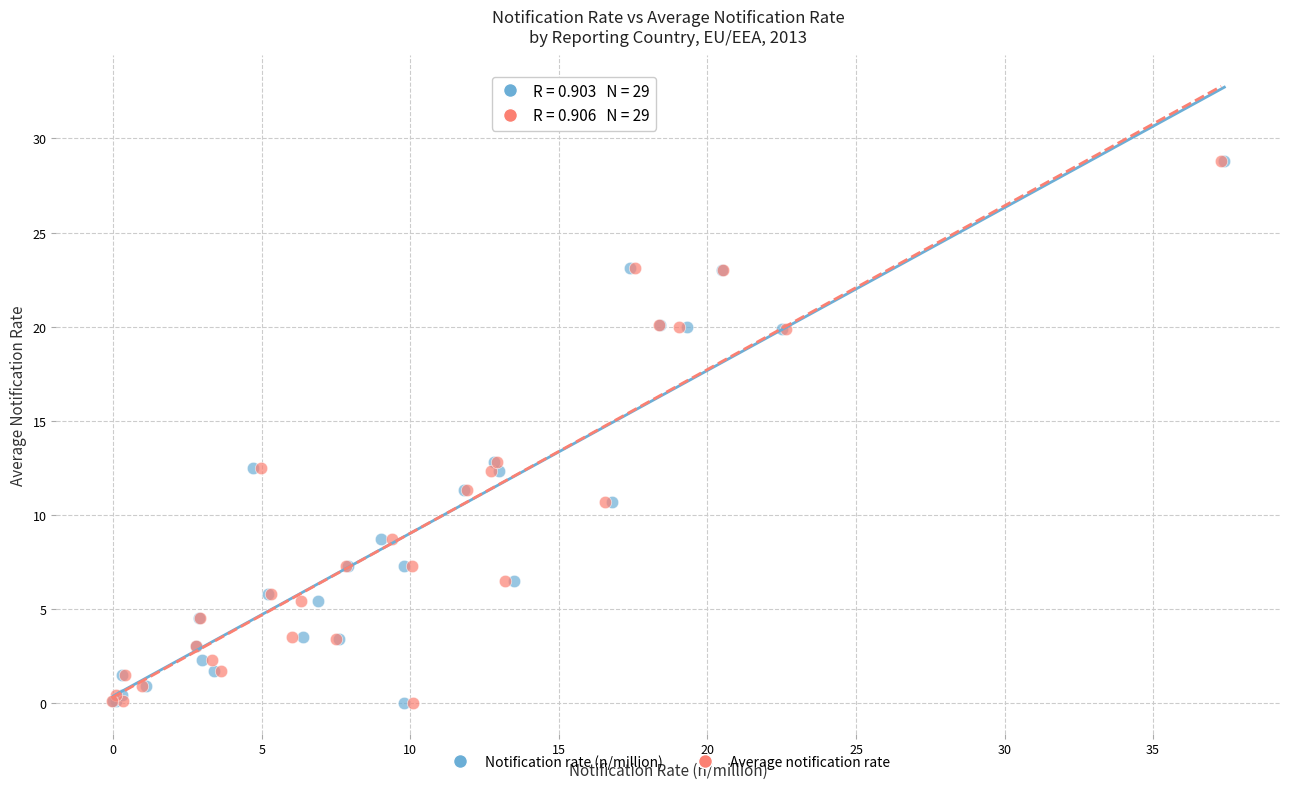

What are all the series names shown in the legend?

Notification rate (n/million), Average notification rate